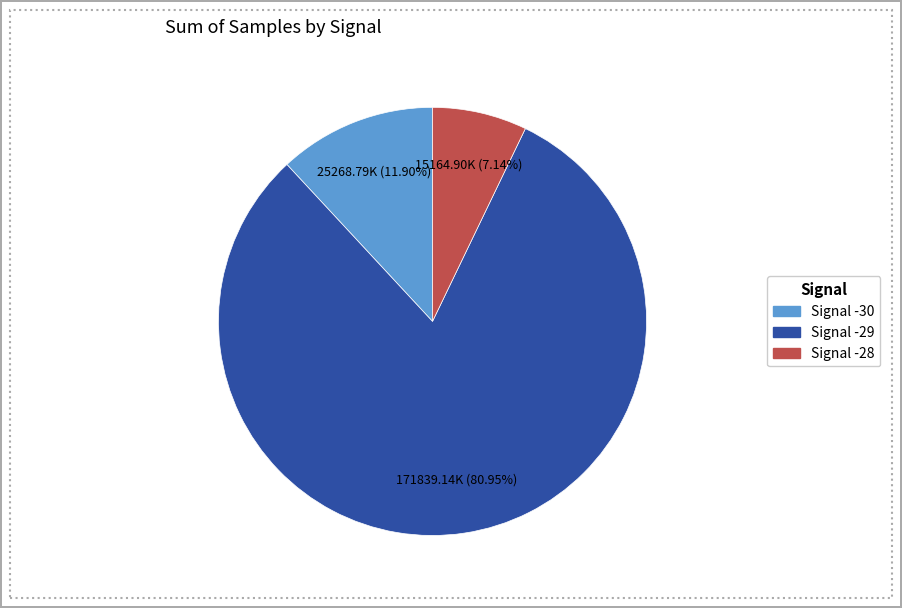

Is there a majority slice in this chart?

Yes